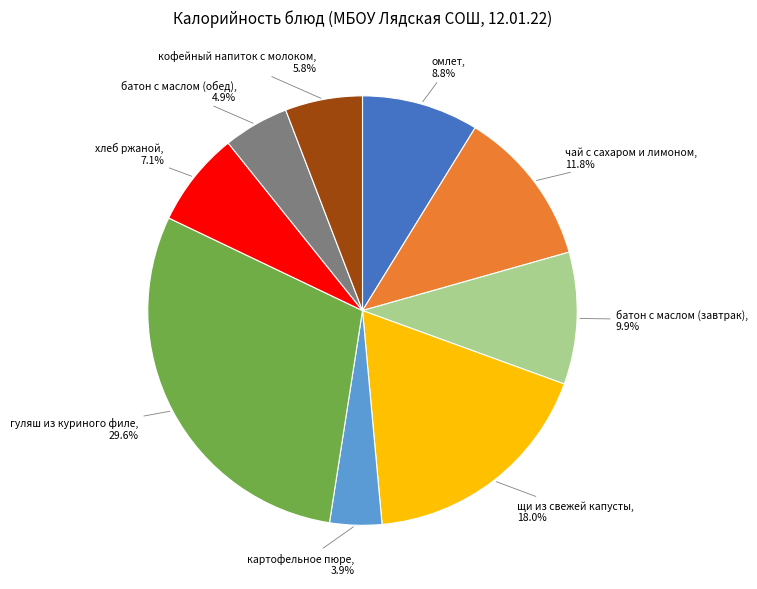

Count the number of slices in the pie.

9